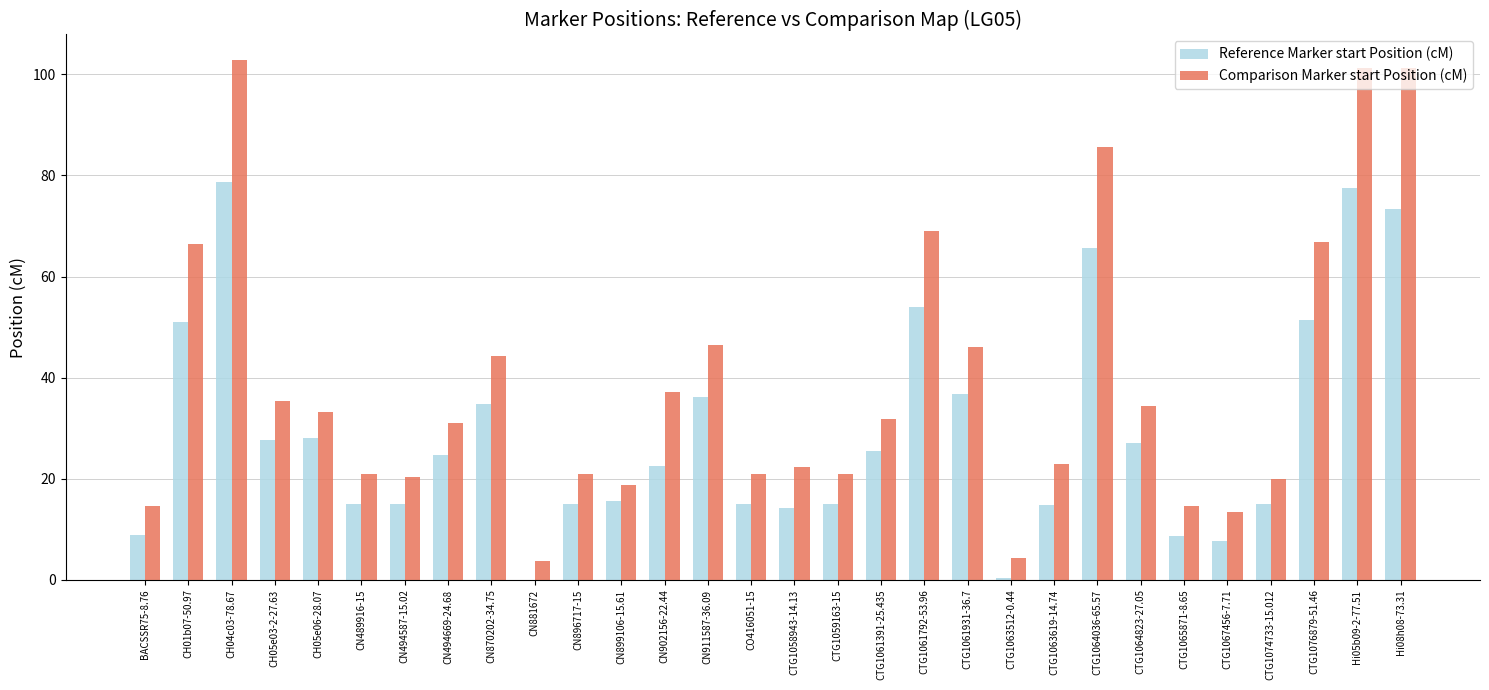

What is the difference between the Reference Marker start Position (cM) values at CN494669-24.68 and CTG1063619-14.74?

9.9